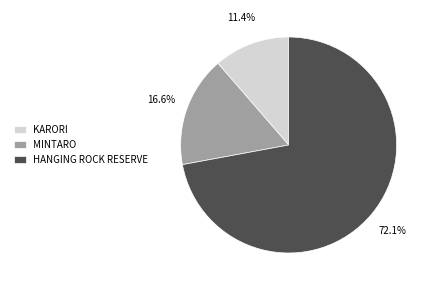

Which slice represents more than half of the pie?

HANGING ROCK RESERVE